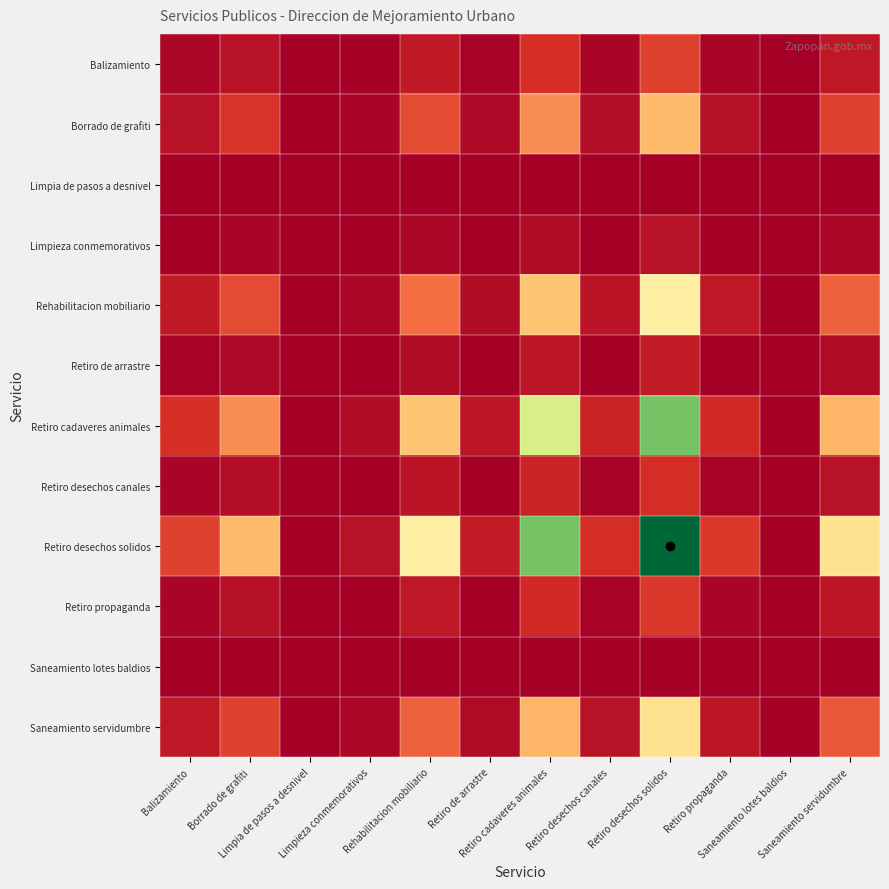

Reading right to left, extract all data points from this chart.

Balizamiento: Saneamiento servidumbre=0.1	Saneamiento lotes baldios=0.0	Retiro propaganda=0.0	Retiro desechos solidos=0.1	Retiro desechos canales=0.0	Retiro cadaveres animales=0.1	Retiro de arrastre=0.0	Rehabilitacion mobiliario=0.1	Limpieza conmemorativos=0.0	Limpia de pasos a desnivel=0.0	Borrado de grafiti=0.0	Balizamiento=0.0
Borrado de grafiti: Saneamiento servidumbre=0.1	Saneamiento lotes baldios=0.0	Retiro propaganda=0.0	Retiro desechos solidos=0.3	Retiro desechos canales=0.0	Retiro cadaveres animales=0.3	Retiro de arrastre=0.0	Rehabilitacion mobiliario=0.1	Limpieza conmemorativos=0.0	Limpia de pasos a desnivel=0.0	Borrado de grafiti=0.1	Balizamiento=0.0
Limpia de pasos a desnivel: Saneamiento servidumbre=0.0	Saneamiento lotes baldios=0.0	Retiro propaganda=0.0	Retiro desechos solidos=0.0	Retiro desechos canales=0.0	Retiro cadaveres animales=0.0	Retiro de arrastre=0.0	Rehabilitacion mobiliario=0.0	Limpieza conmemorativos=0.0	Limpia de pasos a desnivel=0.0	Borrado de grafiti=0.0	Balizamiento=0.0
Limpieza conmemorativos: Saneamiento servidumbre=0.0	Saneamiento lotes baldios=0.0	Retiro propaganda=0.0	Retiro desechos solidos=0.0	Retiro desechos canales=0.0	Retiro cadaveres animales=0.0	Retiro de arrastre=0.0	Rehabilitacion mobiliario=0.0	Limpieza conmemorativos=0.0	Limpia de pasos a desnivel=0.0	Borrado de grafiti=0.0	Balizamiento=0.0
Rehabilitacion mobiliario: Saneamiento servidumbre=0.2	Saneamiento lotes baldios=0.0	Retiro propaganda=0.1	Retiro desechos solidos=0.4	Retiro desechos canales=0.0	Retiro cadaveres animales=0.3	Retiro de arrastre=0.0	Rehabilitacion mobiliario=0.2	Limpieza conmemorativos=0.0	Limpia de pasos a desnivel=0.0	Borrado de grafiti=0.1	Balizamiento=0.1
Retiro de arrastre: Saneamiento servidumbre=0.0	Saneamiento lotes baldios=0.0	Retiro propaganda=0.0	Retiro desechos solidos=0.1	Retiro desechos canales=0.0	Retiro cadaveres animales=0.0	Retiro de arrastre=0.0	Rehabilitacion mobiliario=0.0	Limpieza conmemorativos=0.0	Limpia de pasos a desnivel=0.0	Borrado de grafiti=0.0	Balizamiento=0.0
Retiro cadaveres animales: Saneamiento servidumbre=0.3	Saneamiento lotes baldios=0.0	Retiro propaganda=0.1	Retiro desechos solidos=0.8	Retiro desechos canales=0.1	Retiro cadaveres animales=0.6	Retiro de arrastre=0.0	Rehabilitacion mobiliario=0.3	Limpieza conmemorativos=0.0	Limpia de pasos a desnivel=0.0	Borrado de grafiti=0.3	Balizamiento=0.1
Retiro desechos canales: Saneamiento servidumbre=0.0	Saneamiento lotes baldios=0.0	Retiro propaganda=0.0	Retiro desechos solidos=0.1	Retiro desechos canales=0.0	Retiro cadaveres animales=0.1	Retiro de arrastre=0.0	Rehabilitacion mobiliario=0.0	Limpieza conmemorativos=0.0	Limpia de pasos a desnivel=0.0	Borrado de grafiti=0.0	Balizamiento=0.0
Retiro desechos solidos: Saneamiento servidumbre=0.4	Saneamiento lotes baldios=0.0	Retiro propaganda=0.1	Retiro desechos solidos=1.0	Retiro desechos canales=0.1	Retiro cadaveres animales=0.8	Retiro de arrastre=0.1	Rehabilitacion mobiliario=0.4	Limpieza conmemorativos=0.0	Limpia de pasos a desnivel=0.0	Borrado de grafiti=0.3	Balizamiento=0.1
Retiro propaganda: Saneamiento servidumbre=0.0	Saneamiento lotes baldios=0.0	Retiro propaganda=0.0	Retiro desechos solidos=0.1	Retiro desechos canales=0.0	Retiro cadaveres animales=0.1	Retiro de arrastre=0.0	Rehabilitacion mobiliario=0.1	Limpieza conmemorativos=0.0	Limpia de pasos a desnivel=0.0	Borrado de grafiti=0.0	Balizamiento=0.0
Saneamiento lotes baldios: Saneamiento servidumbre=0.0	Saneamiento lotes baldios=0.0	Retiro propaganda=0.0	Retiro desechos solidos=0.0	Retiro desechos canales=0.0	Retiro cadaveres animales=0.0	Retiro de arrastre=0.0	Rehabilitacion mobiliario=0.0	Limpieza conmemorativos=0.0	Limpia de pasos a desnivel=0.0	Borrado de grafiti=0.0	Balizamiento=0.0
Saneamiento servidumbre: Saneamiento servidumbre=0.2	Saneamiento lotes baldios=0.0	Retiro propaganda=0.0	Retiro desechos solidos=0.4	Retiro desechos canales=0.0	Retiro cadaveres animales=0.3	Retiro de arrastre=0.0	Rehabilitacion mobiliario=0.2	Limpieza conmemorativos=0.0	Limpia de pasos a desnivel=0.0	Borrado de grafiti=0.1	Balizamiento=0.1